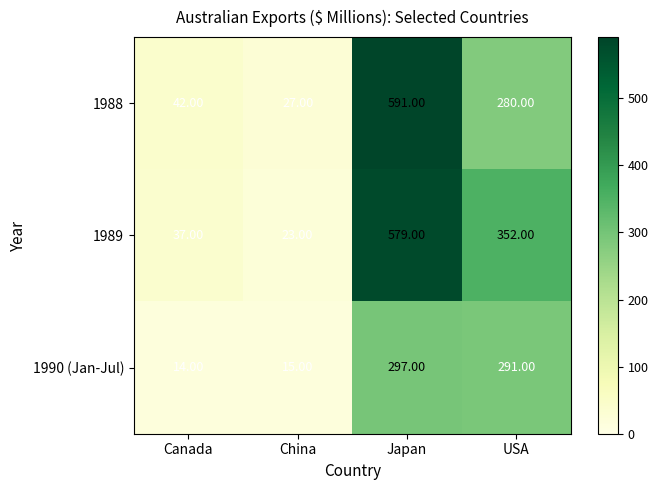

What is the spread (max minus min) of values at Canada?

28